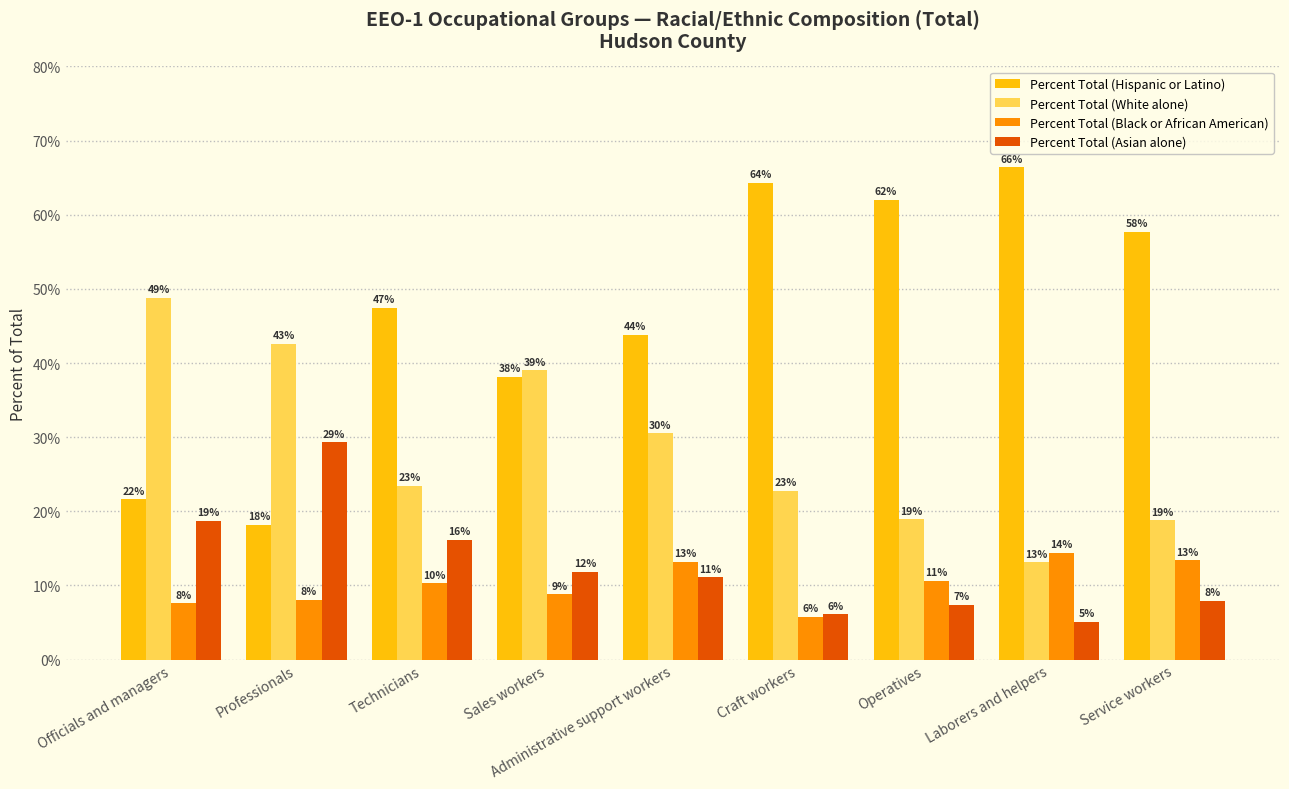

What is the label of the 2nd bar from the left?

Professionals